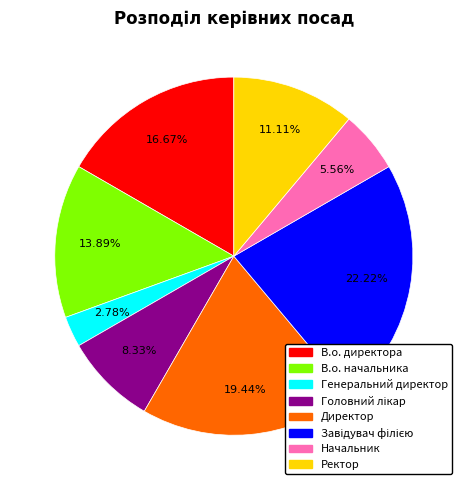

Combined, do Директор and В.о. директора account for over 50%?

No